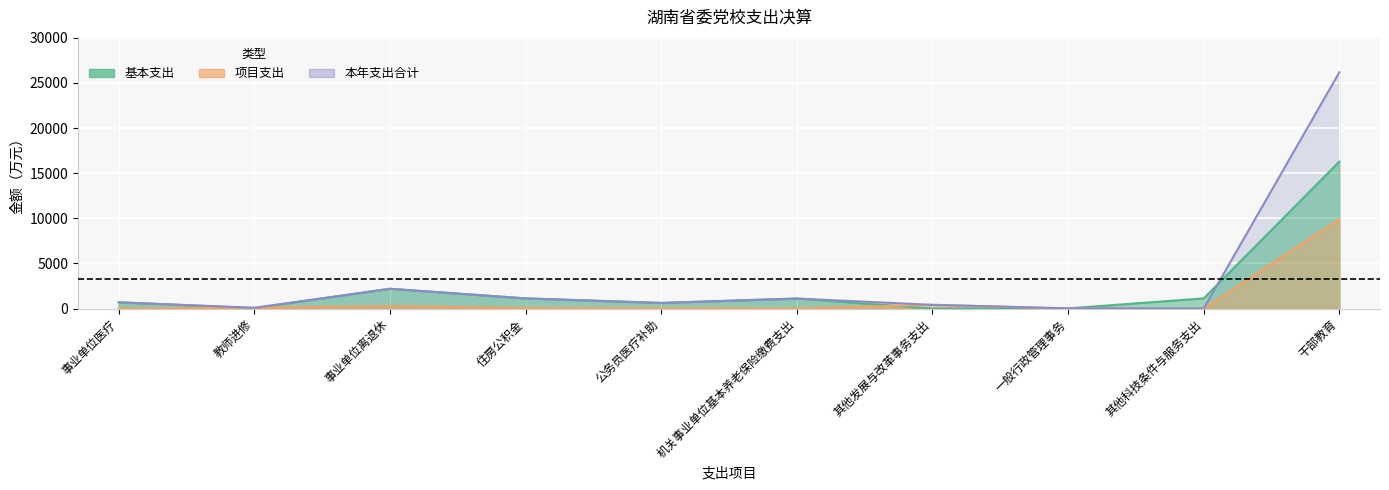

How many values in the 项目支出 series exceed 67?

5